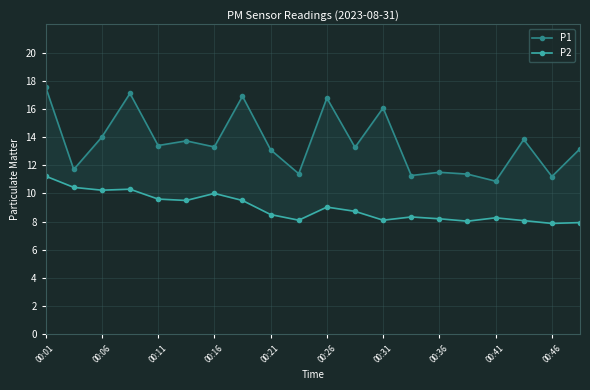

Is the value of P1 at 00:01 greater than the value of P2 at 00:26?

Yes